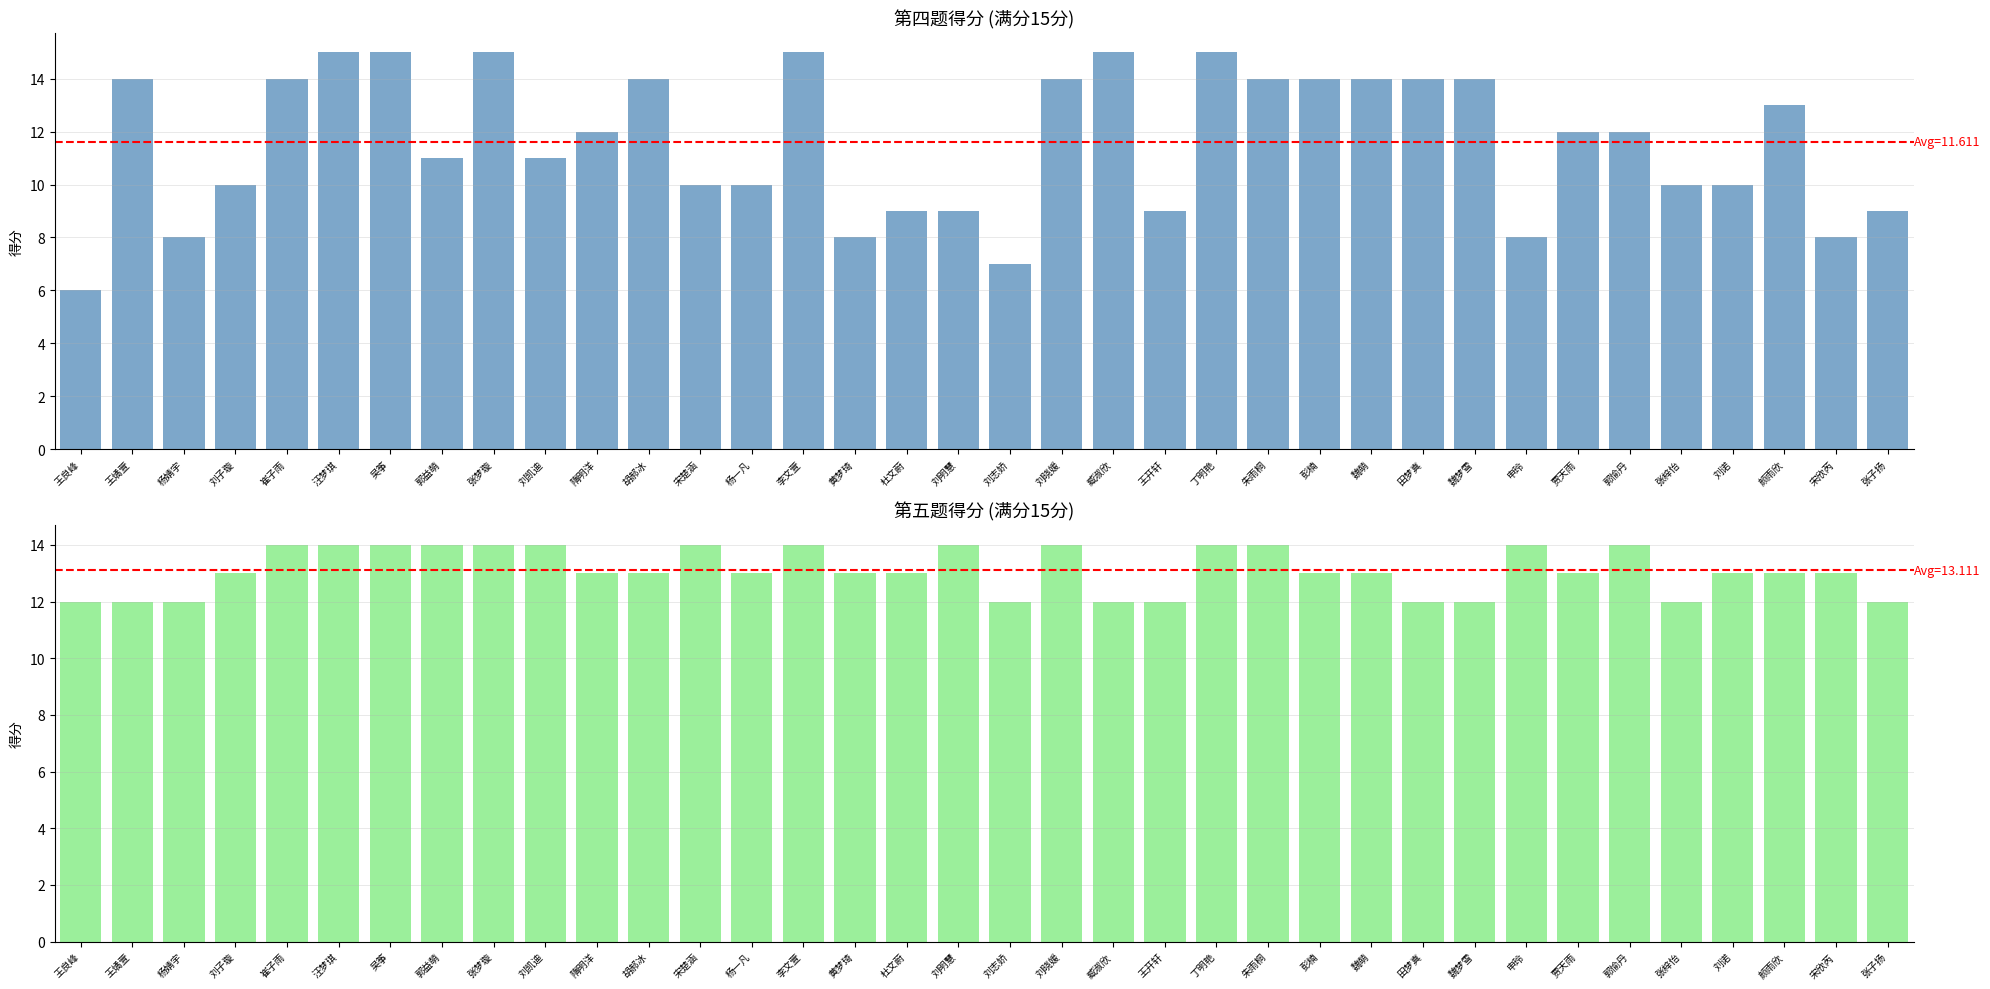

List the series in order of their overall mean, lowest first.

四.1(15分), 五.1(15分)